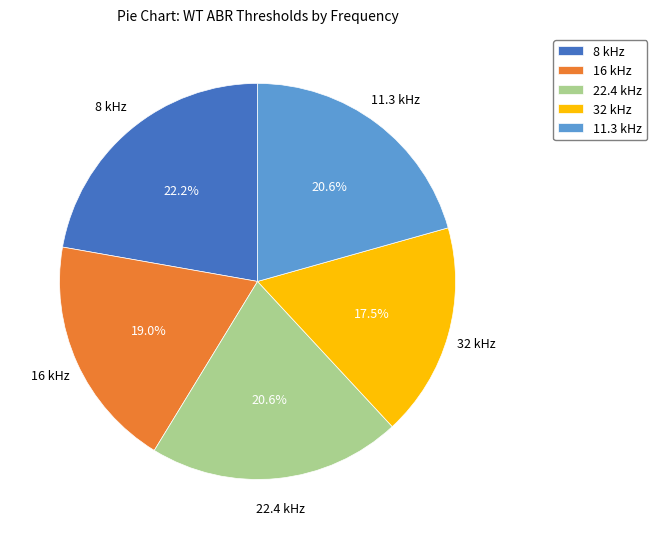

How many slices are in this pie chart?

5